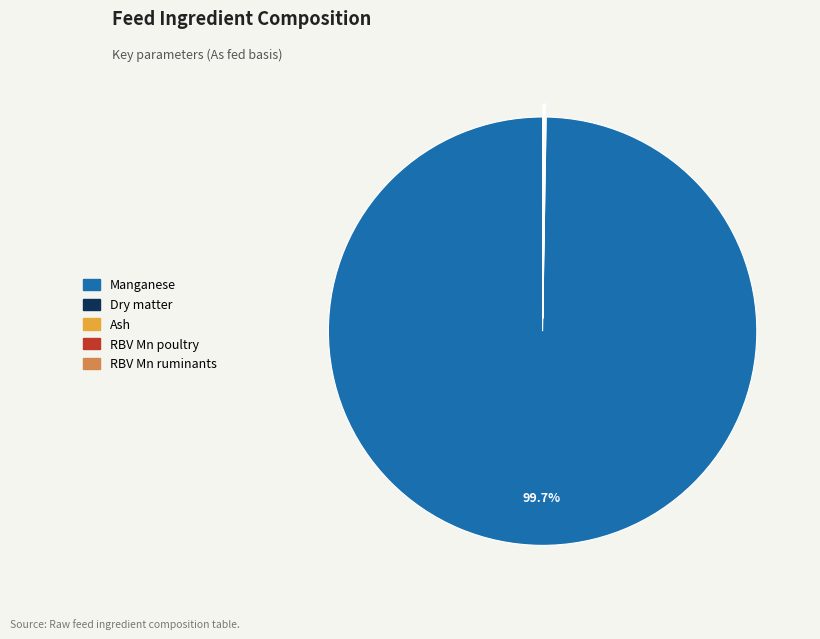

What is the largest slice in the pie chart?

Manganese